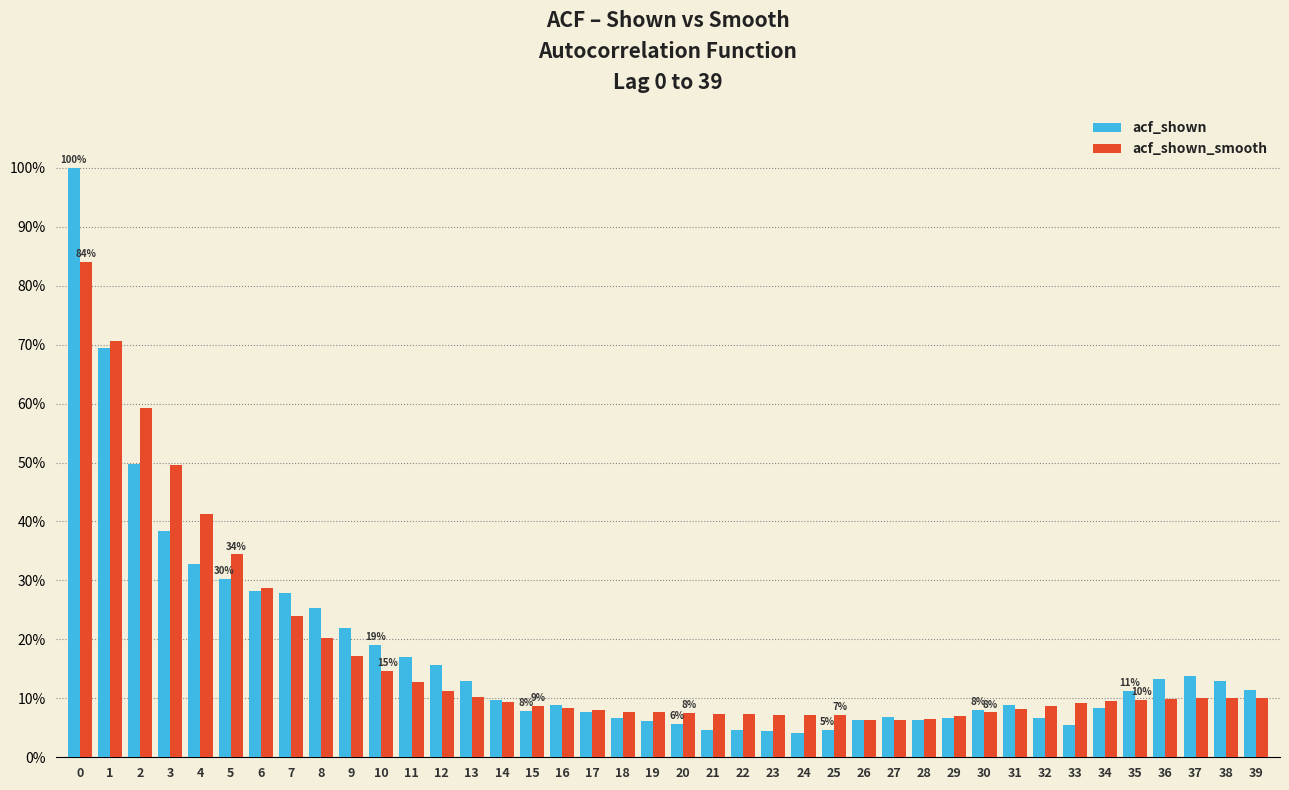

Are the bars grouped side by side (vs. stacked)?

Yes